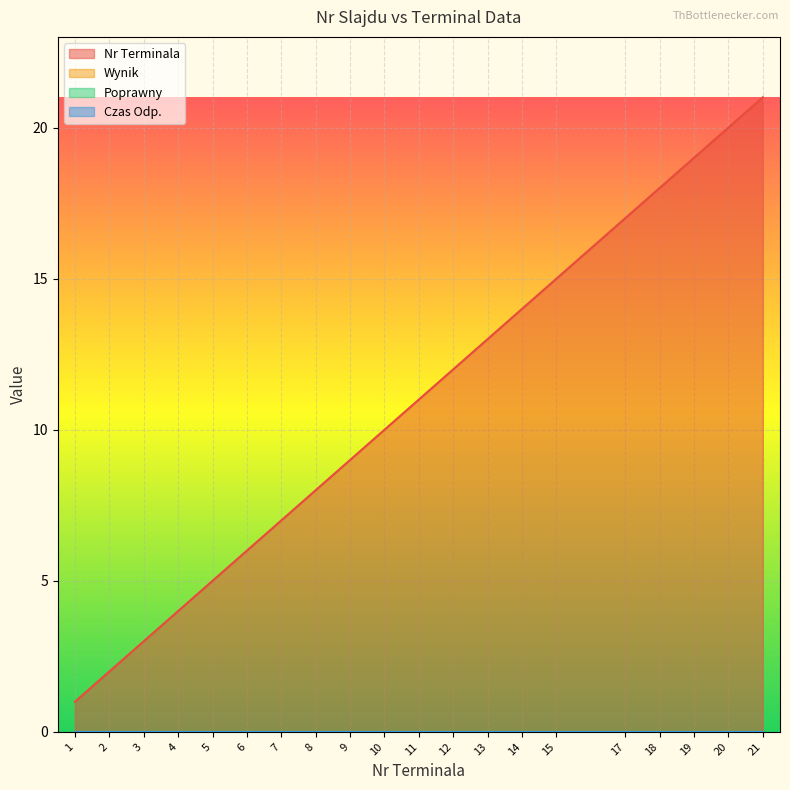

Reading left to right, list all the values displayed in this chart.

Nr Terminala: 1	2	3	4	5	6	7	8	9	10	11	12	13	14	15	17	18	19	20	21
Wynik: 0	0	0	0	0	0	0	0	0	0	0	0	0	0	0	0	0	0	0	0
Poprawny: 0	0	0	0	0	0	0	0	0	0	0	0	0	0	0	0	0	0	0	0
Czas Odp.: 0	0	0	0	0	0	0	0	0	0	0	0	0	0	0	0	0	0	0	0